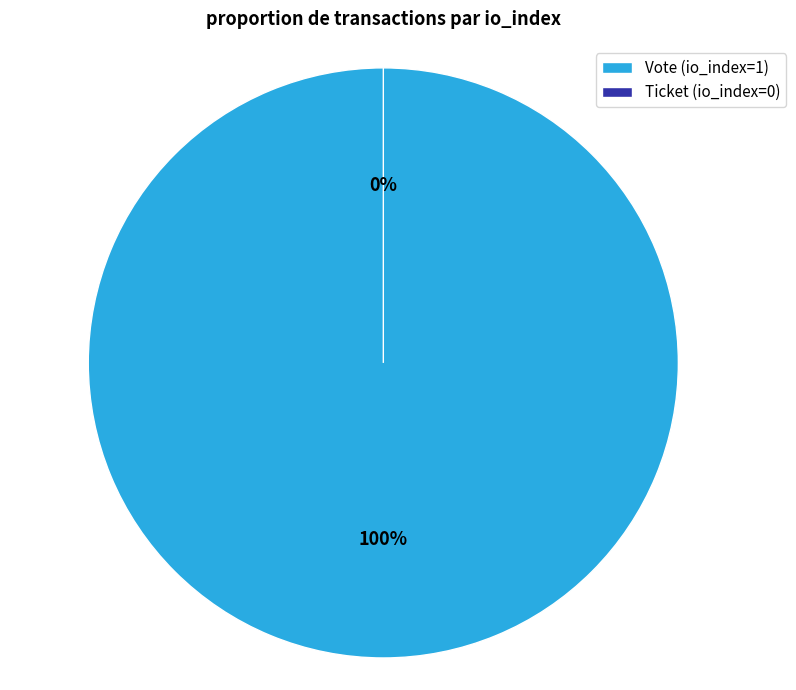

Count the number of slices in the pie.

2